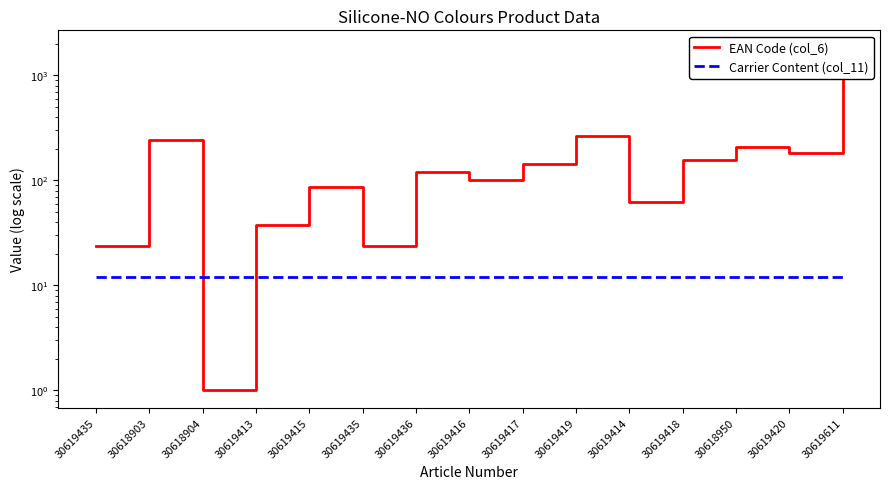

Where does the EAN Code (col_6) series first go above 120?

30618903